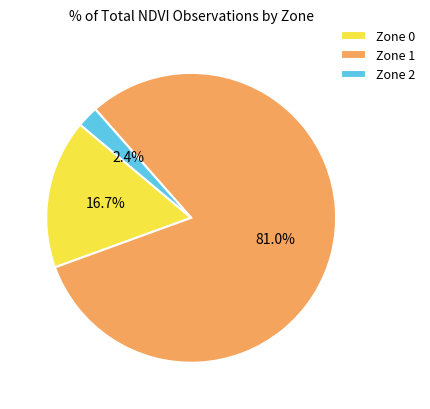

The Zone 0 slice represents 17% of the pie. True or false?

True